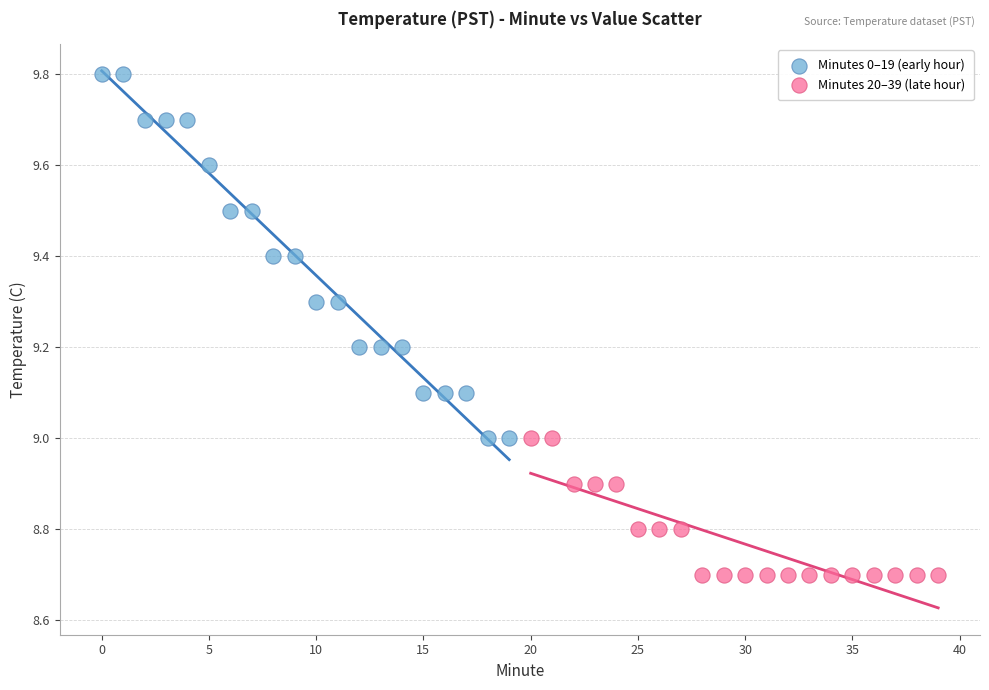

Which series contains the lowest Y value?

Minutes 20–39 (late hour)